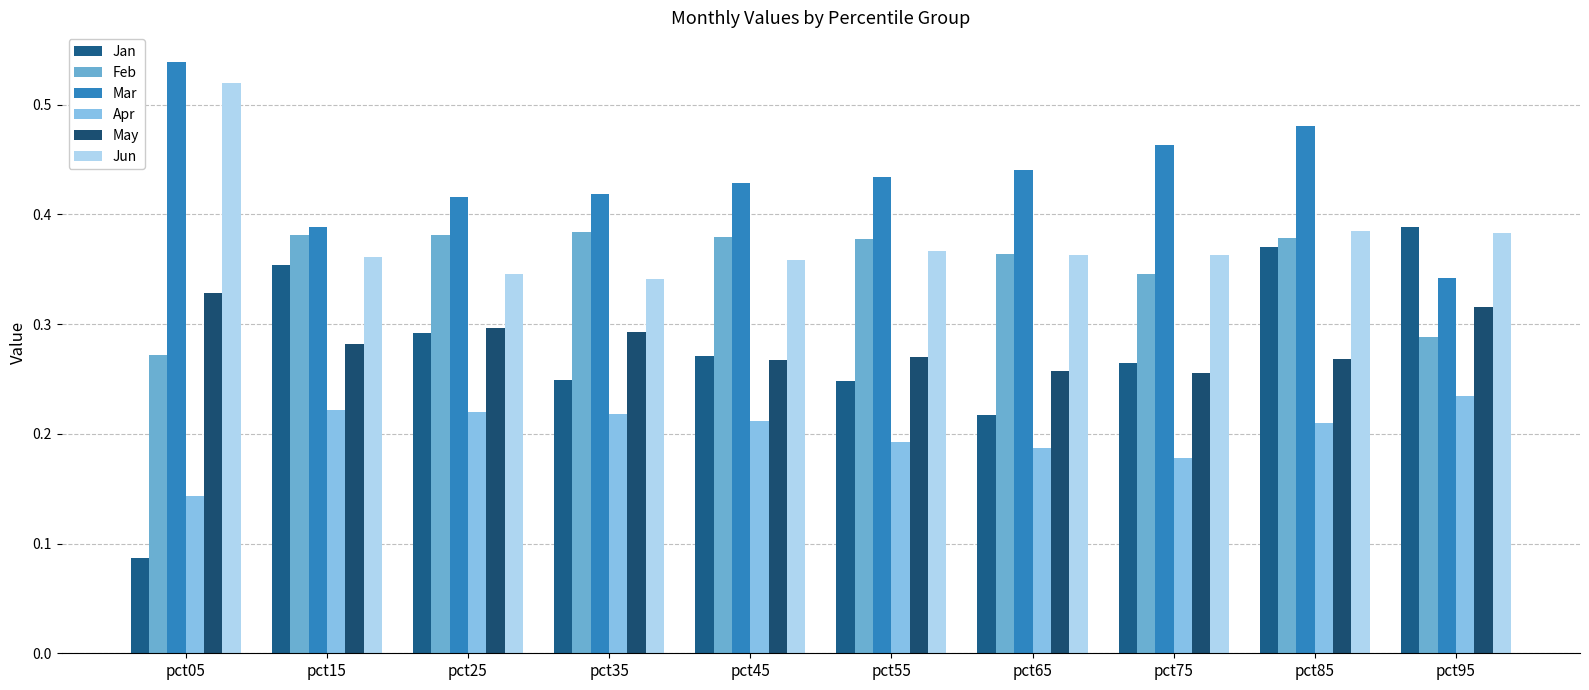

Which series has the largest total across all categories?

Mar